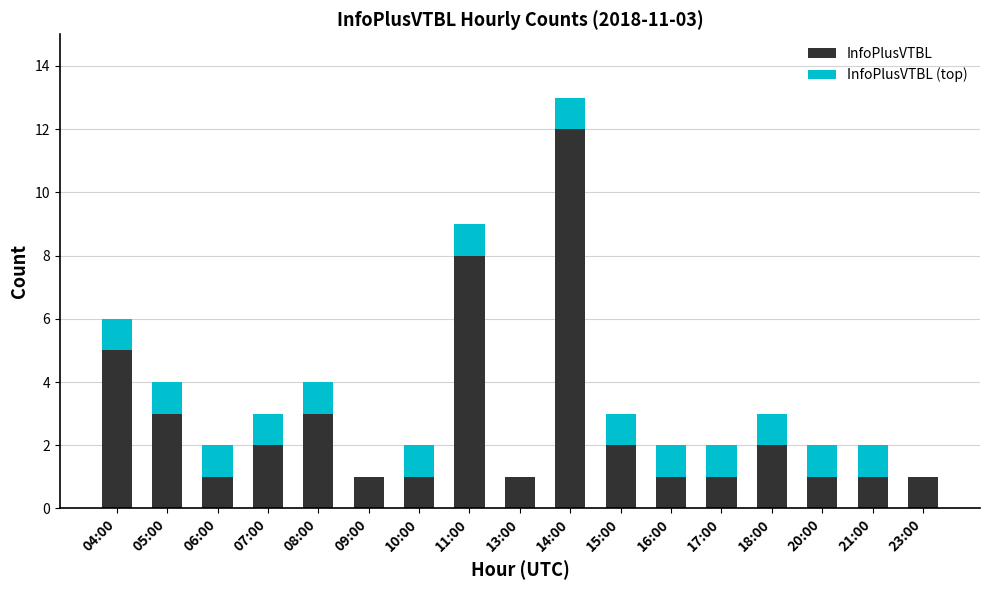

Is it true that InfoPlusVTBL equals 2 at 06:00?

False